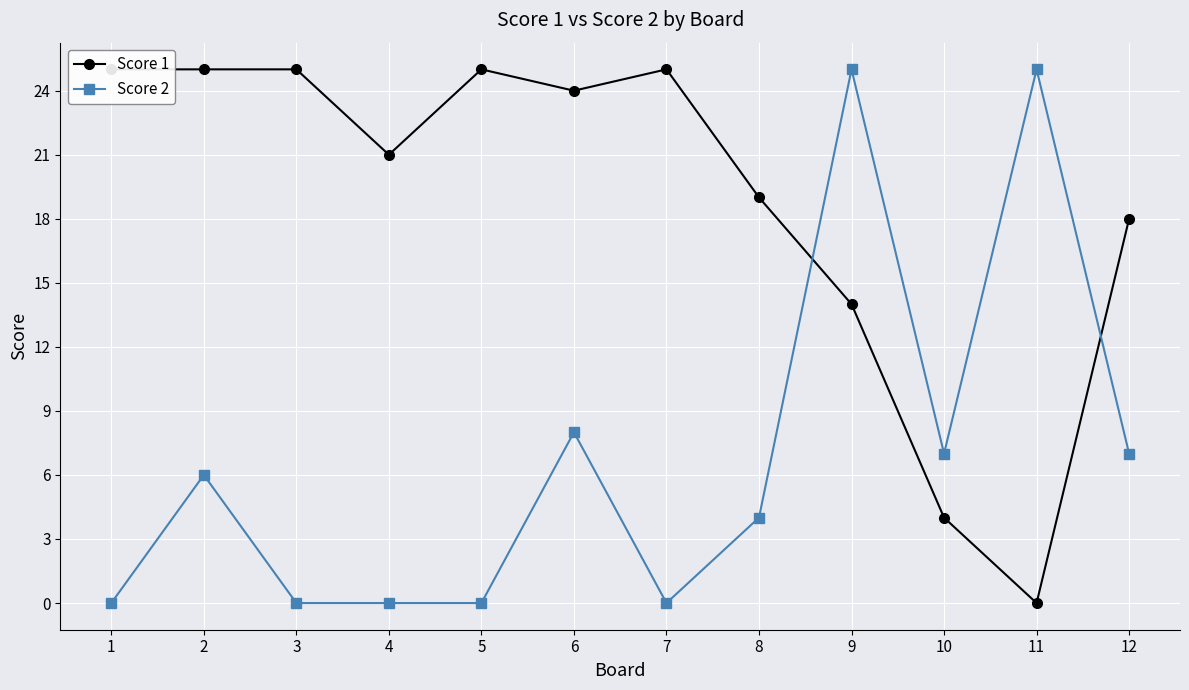

Reading left to right, list all the values displayed in this chart.

Score 1: 25	25	25	21	25	24	25	19	14	4	0	18
Score 2: 0	6	0	0	0	8	0	4	25	7	25	7